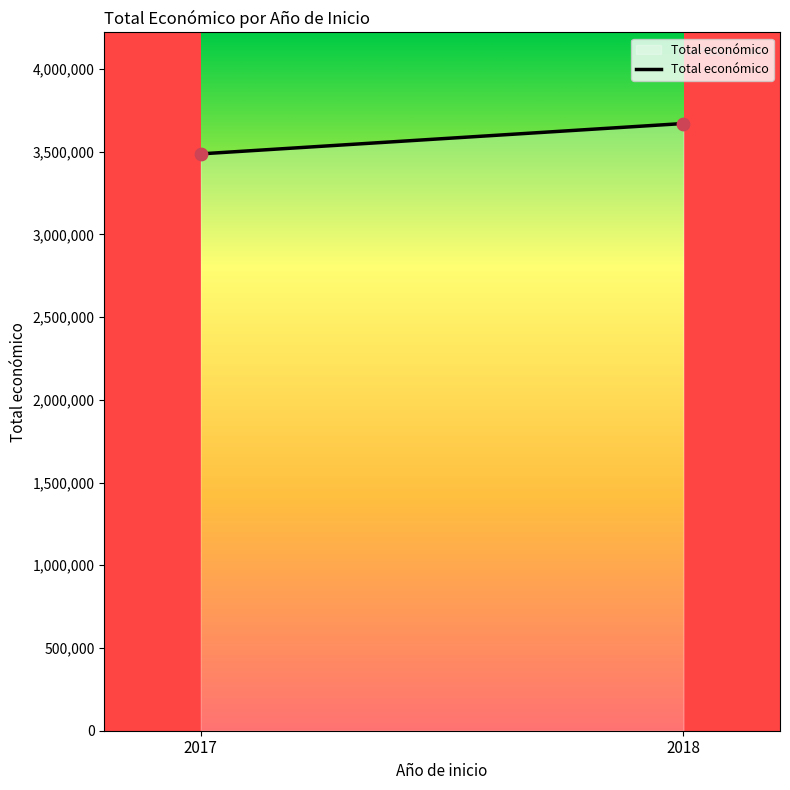

What is the average Y value?

3578768.7